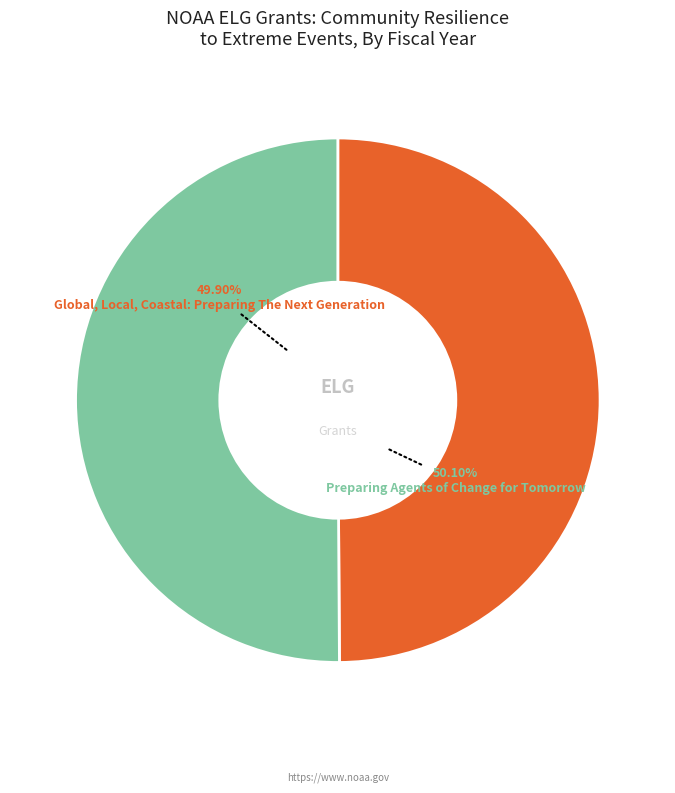

What is the smallest slice in the pie chart?

Global, Local, Coastal: Preparing The Next Generation